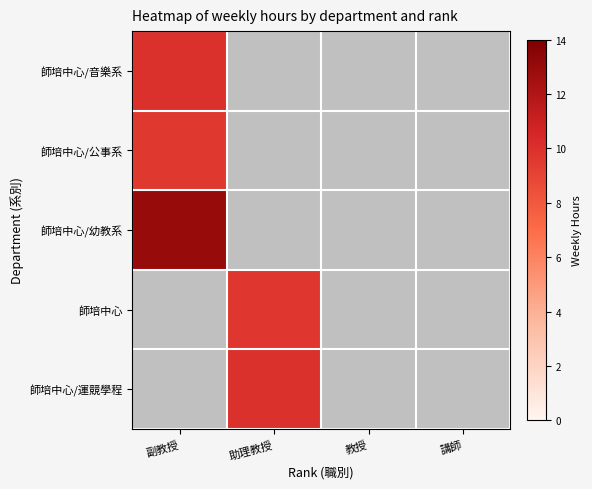

At which category does the chart reach its peak across all series?

副教授